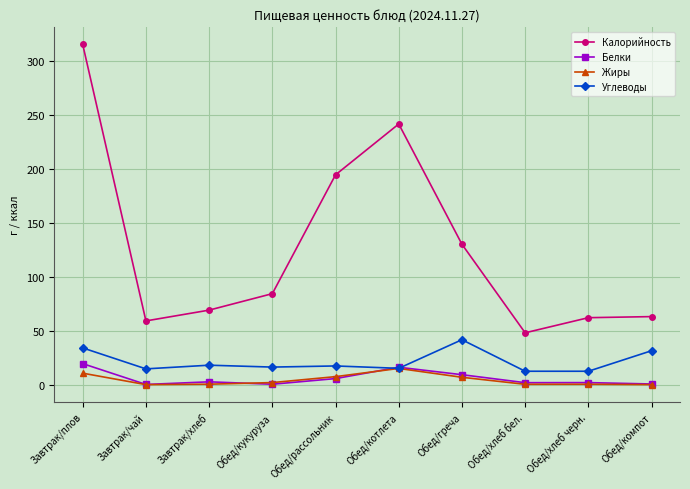

What is the highest value of the Углеводы series?

41.6